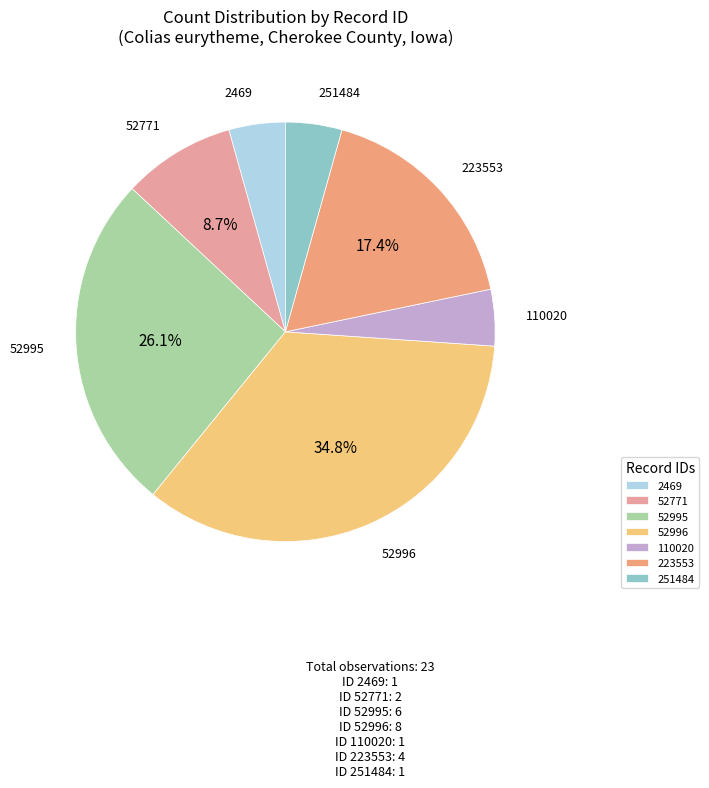

What is the largest slice in the pie chart?

52996